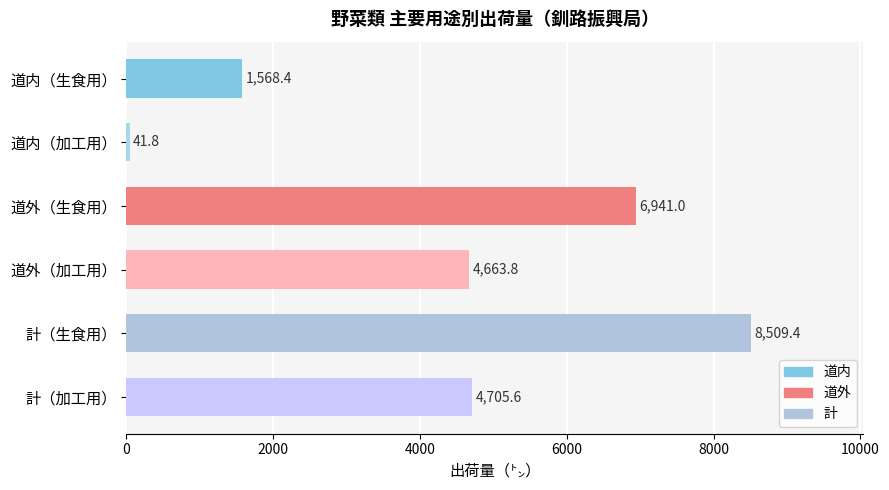

What position from the top is 道内（生食用）?

1